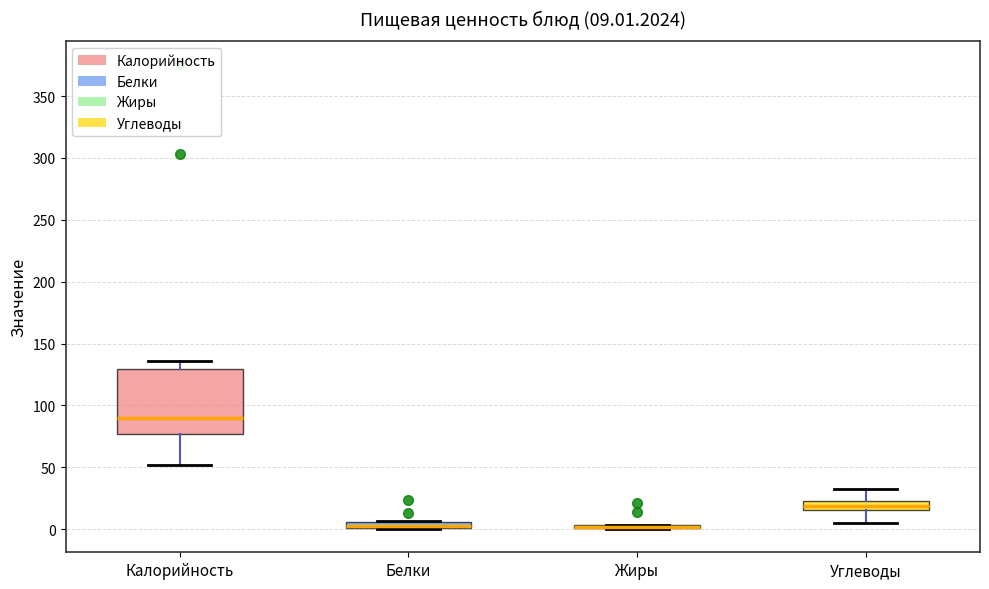

Comparing the boxes themselves (not the whiskers), which one is the tallest?

Калорийность